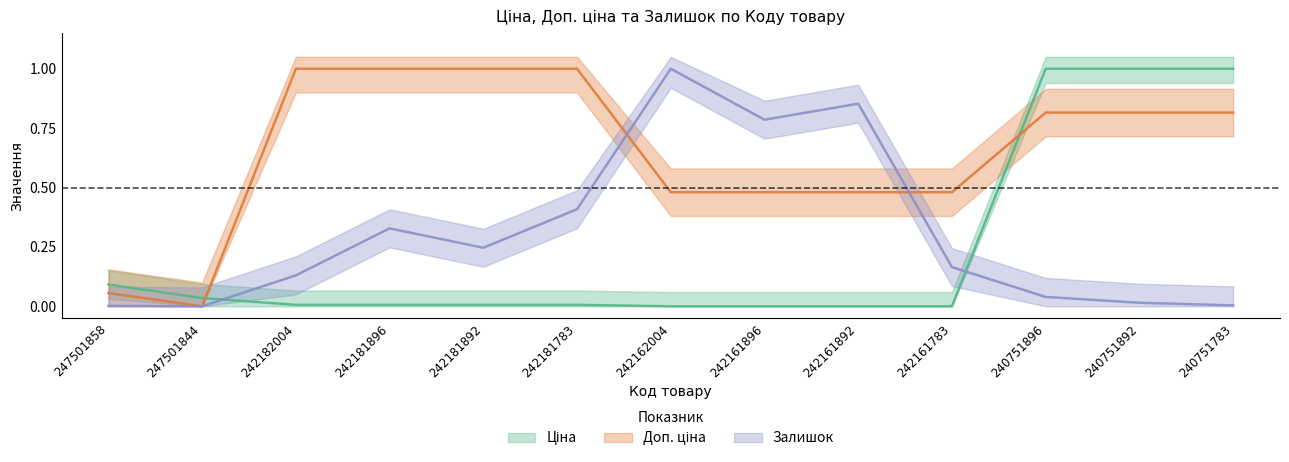

Is it true that Ціна equals 0.1 at 247501858?

True